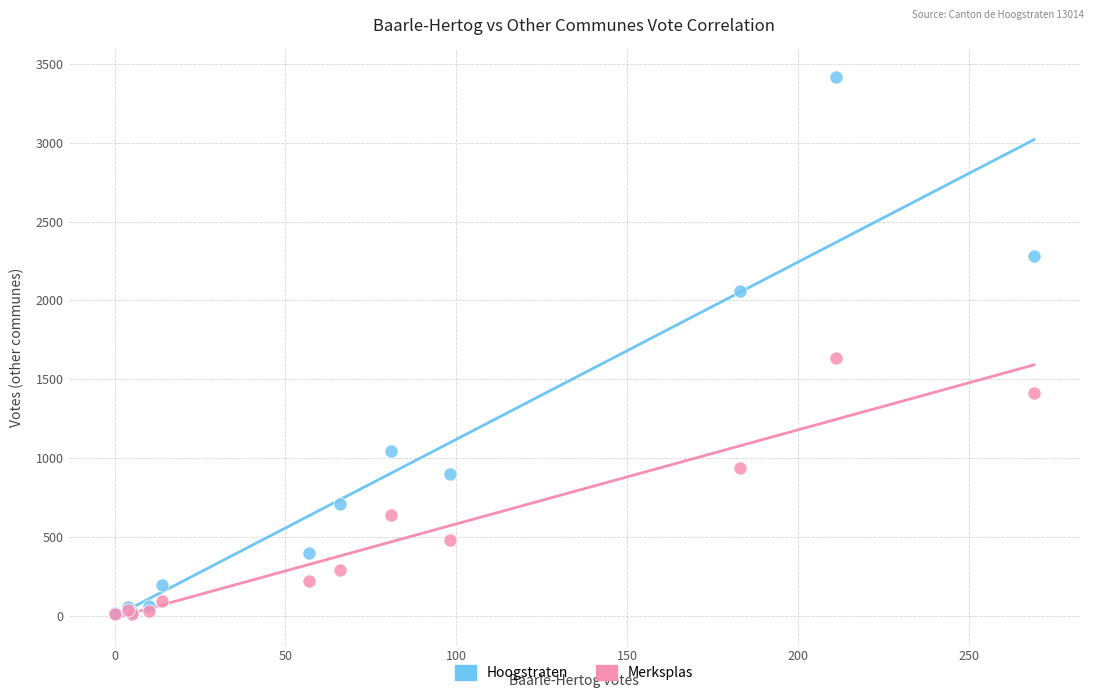

Across all series, what Y value is closest to 1712?

1634